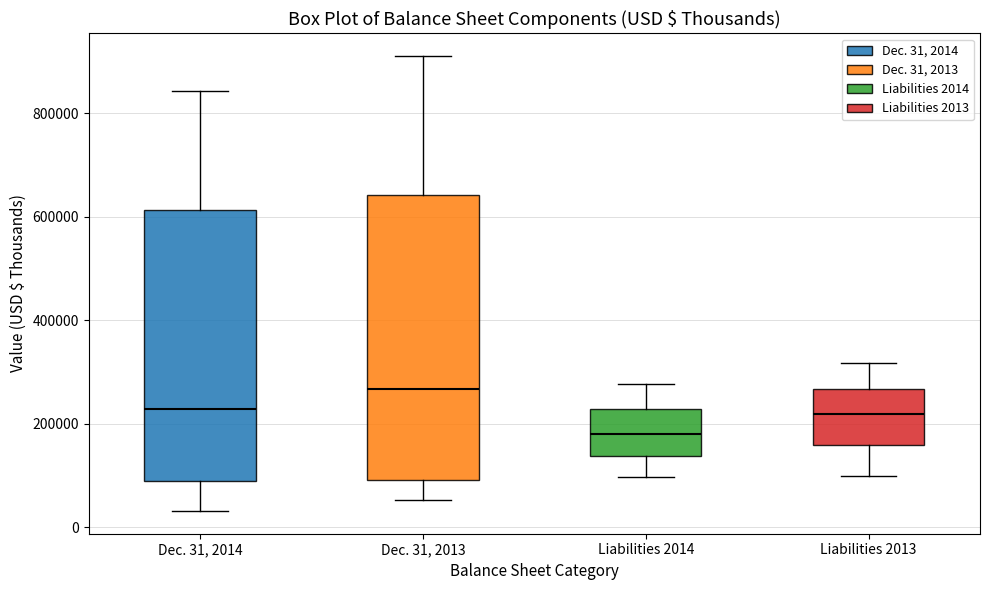

Reading left to right, read every box against the y-axis: the position of its median line, the range the box covers, and the ends of its whiskers. The values are not printed on the chart, so give them approximately, as read against the axis.

Dec. 31, 2014: median 220000, box 80000 to 620000, whiskers 40000 to 840000
Dec. 31, 2013: median 260000, box 100000 to 640000, whiskers 60000 to 920000
Liabilities 2014: median 180000, box 140000 to 220000, whiskers 100000 to 280000
Liabilities 2013: median 220000, box 160000 to 260000, whiskers 100000 to 320000